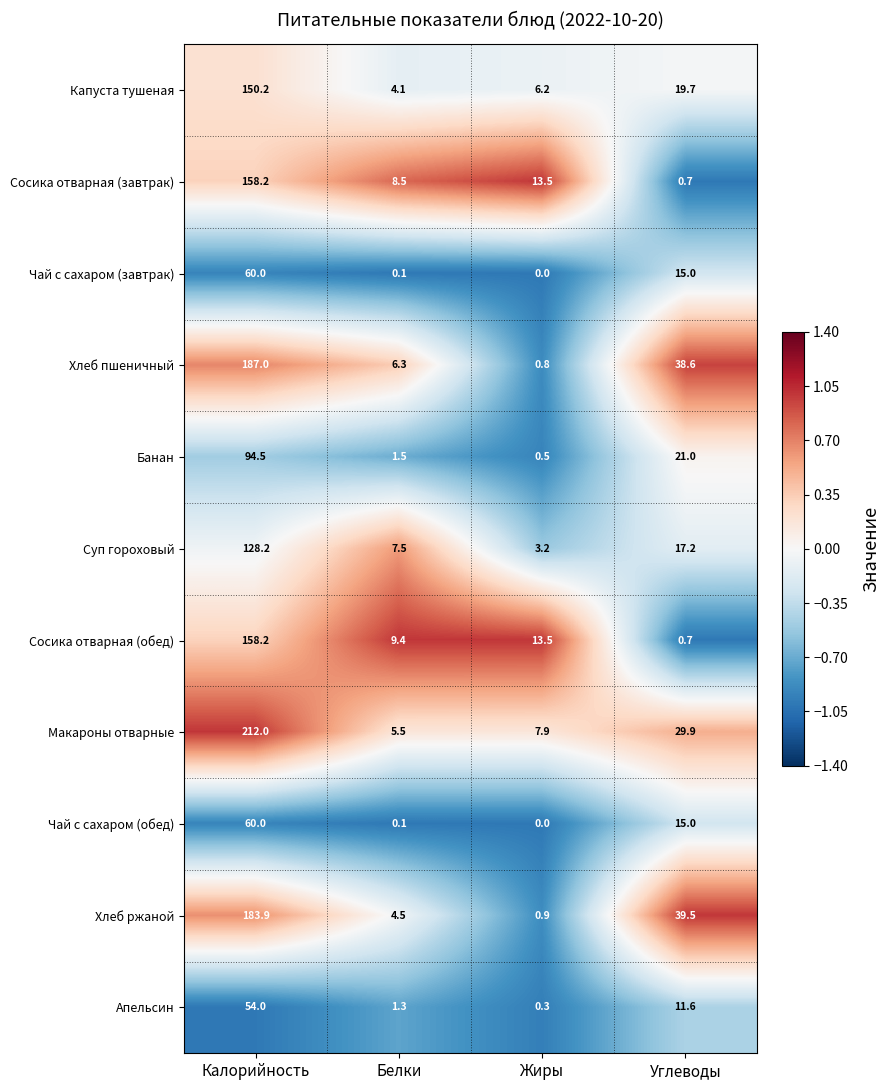

Which label corresponds to the largest value in the chart?

Калорийность